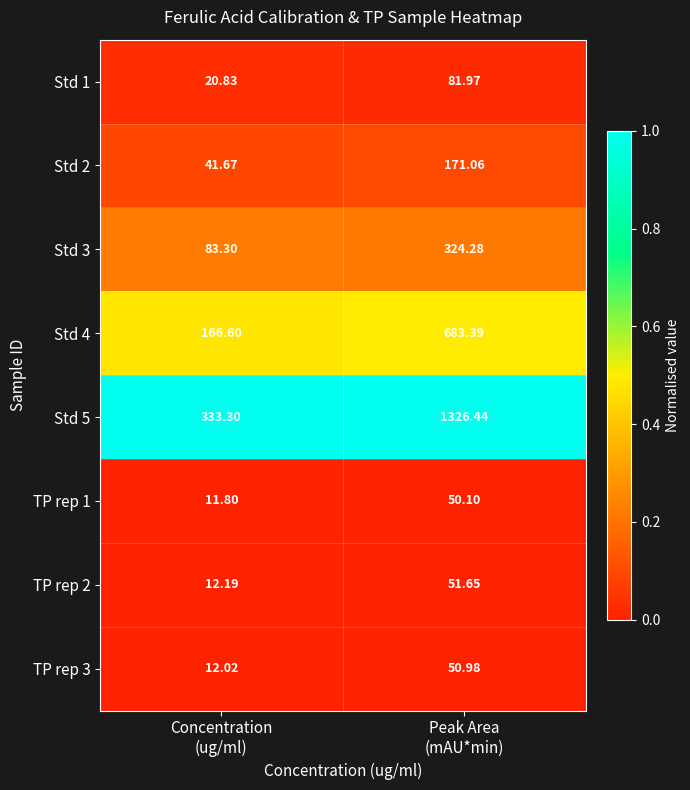

How many data points in TP rep 2 are less than 51?

1